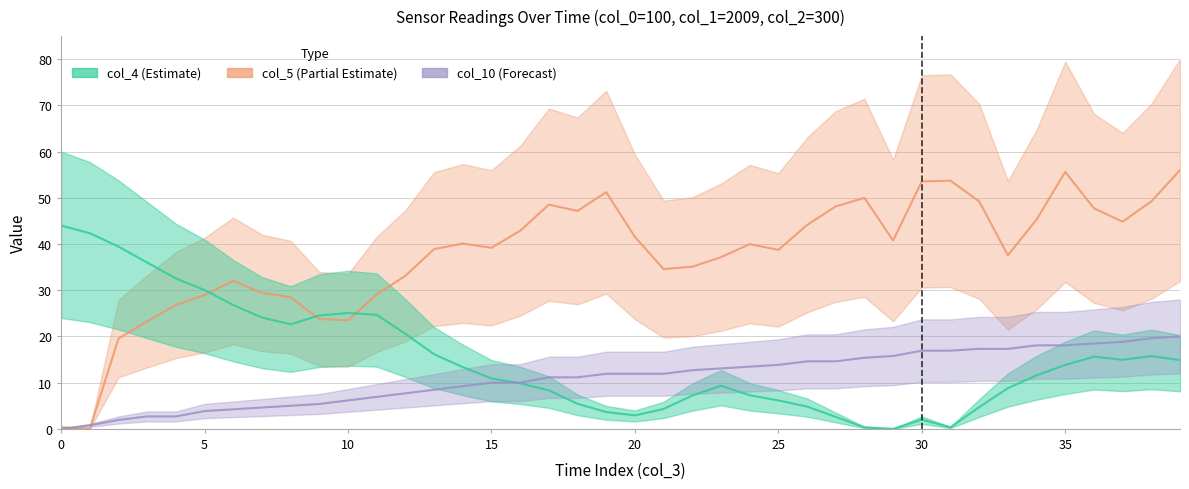

What is the spread (max minus min) of values at 4?

29.9